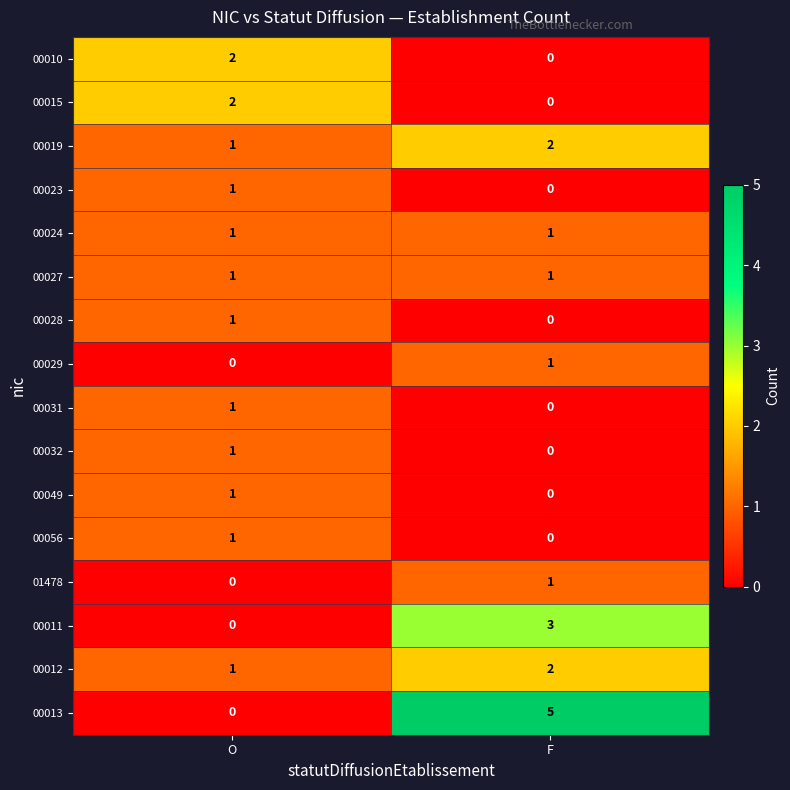

True or false: 00019 has a value of 2 at F.

True